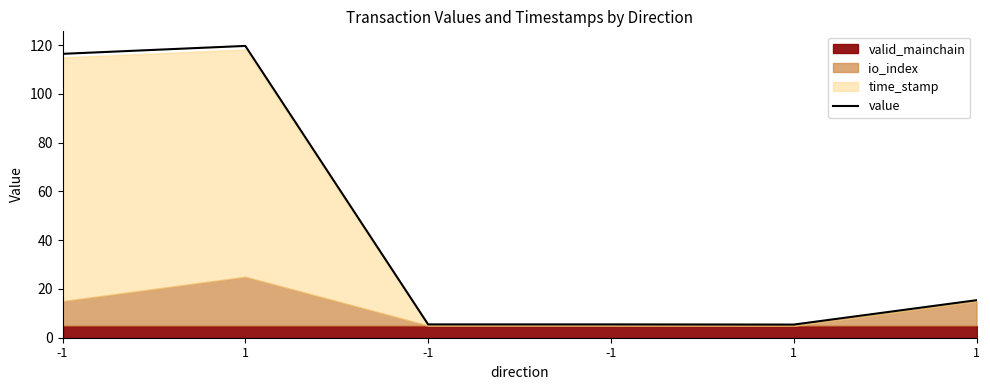

Rank the categories by value from lowest to highest.

1, -1, -1, 1, -1, 1